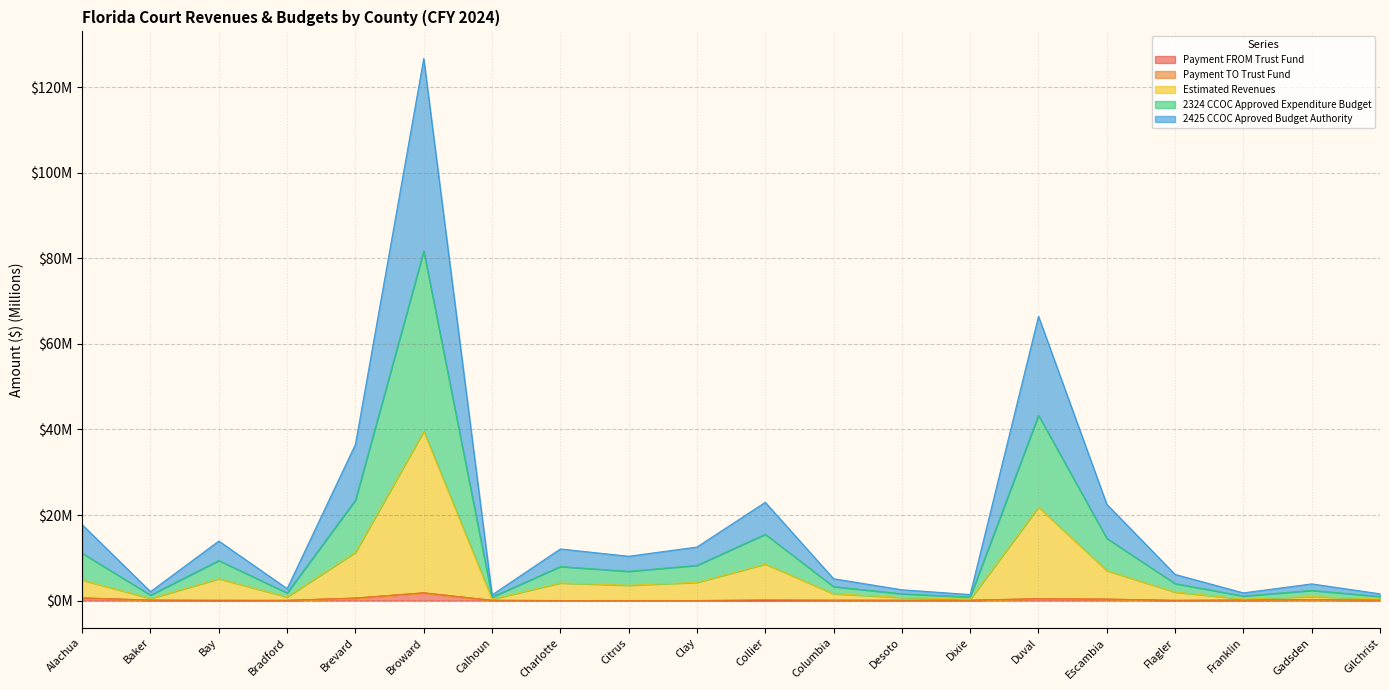

Does the chart display data point markers on the line(s)?

No